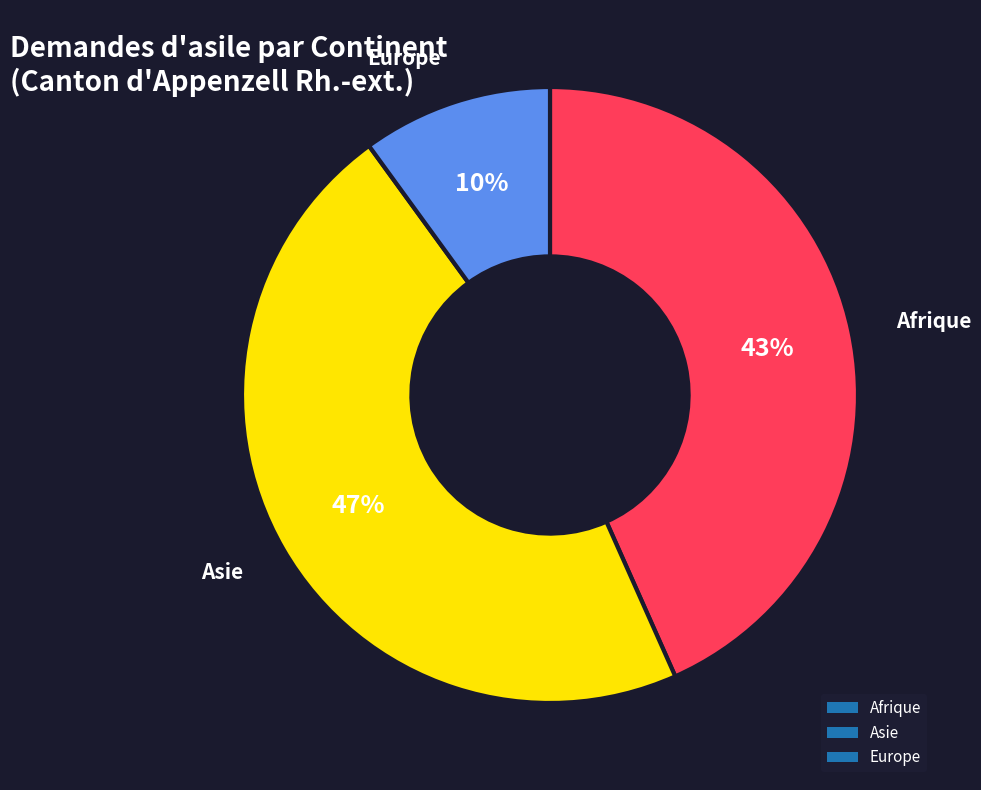

To the nearest percent, what is the combined percentage of Afrique and Asie?

90%